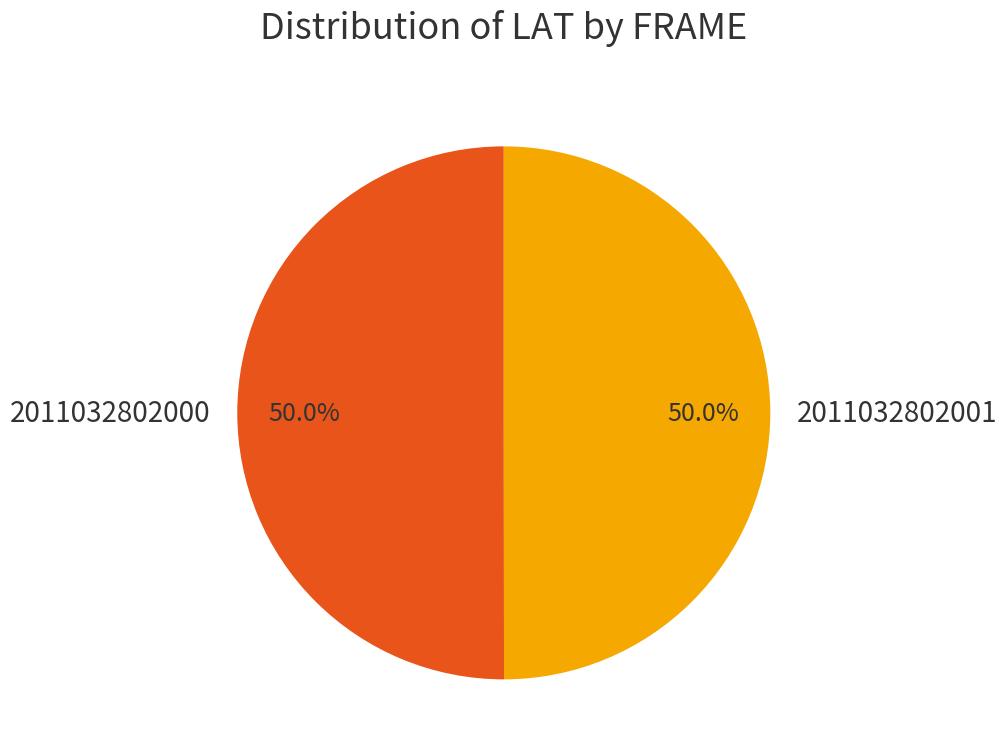

What is the ratio of the value at 2011032802001 to the value at 2011032802000?

1.0